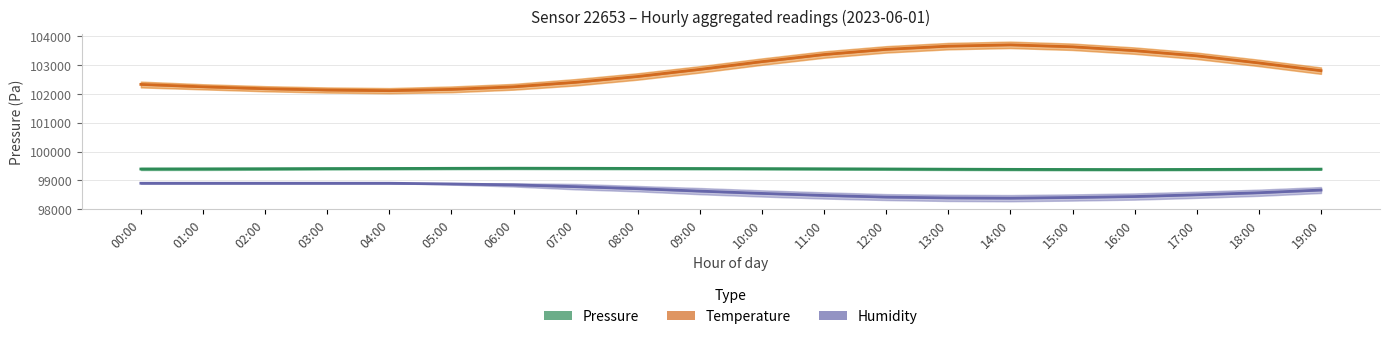

What position from the left is 18:00?

19